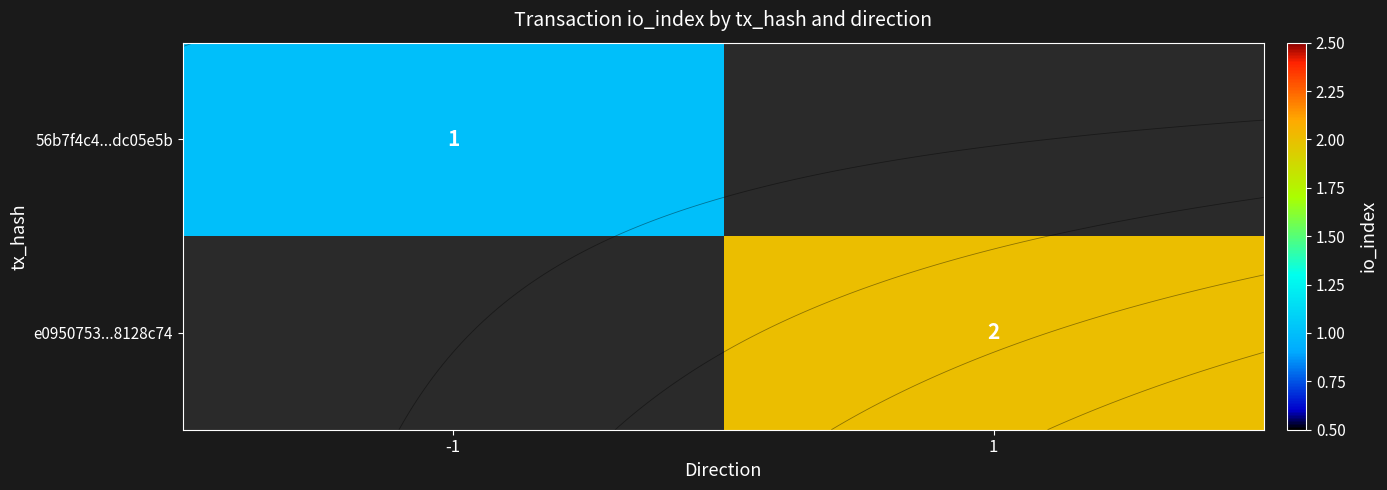

Rank the categories by 56b7f4c4...dc05e5b value from highest to lowest.

-1, 1